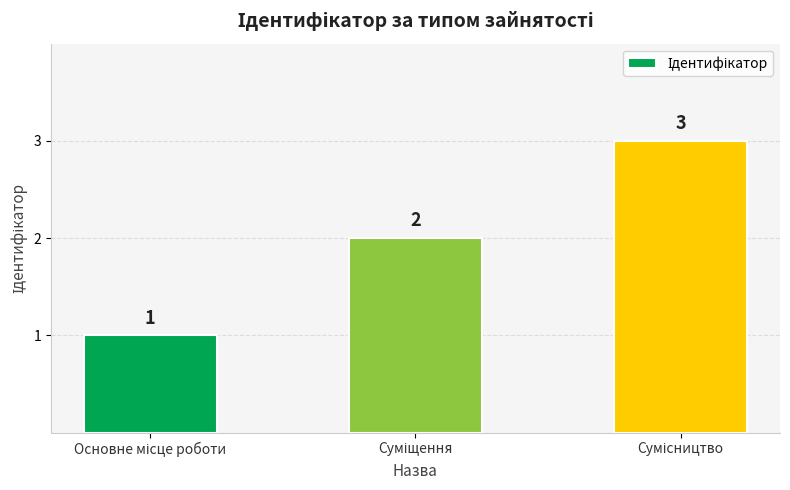

What is the sum of all values?

6